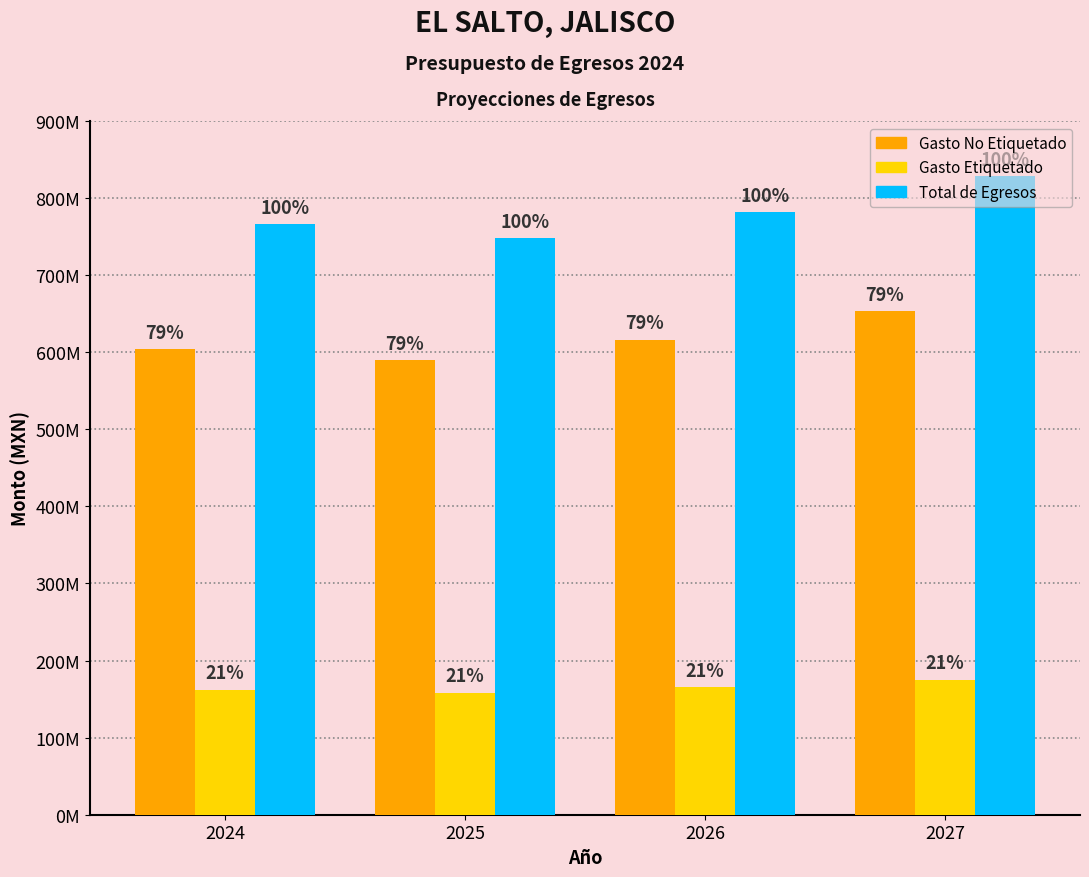

What are all the series names shown in the legend?

Gasto No Etiquetado, Gasto Etiquetado, Total de Egresos